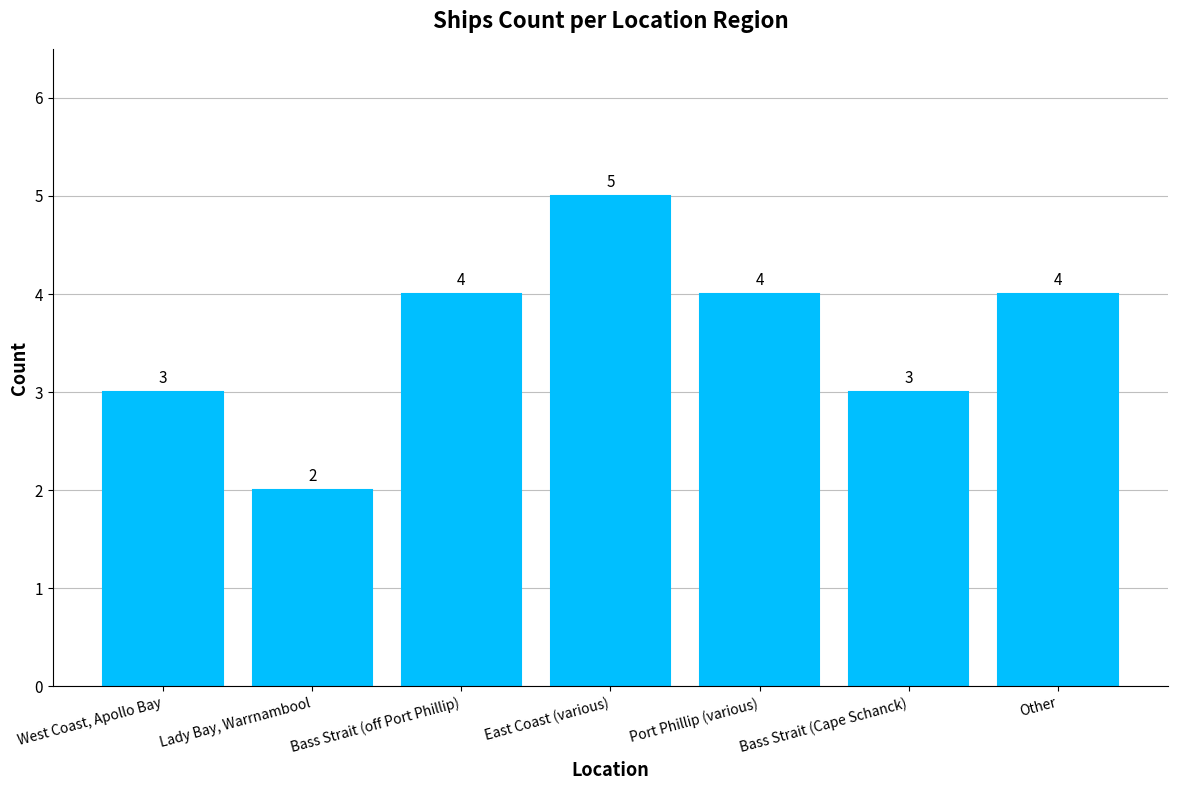

Reading right to left, extract all data points from this chart.

4	3	4	5	4	2	3